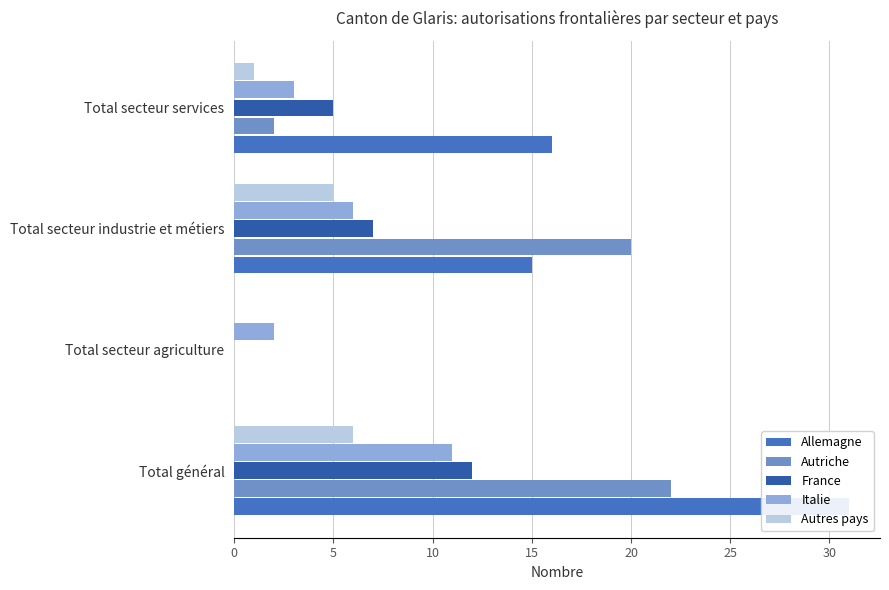

What is the difference between the Italie values at 5 and 15?

1